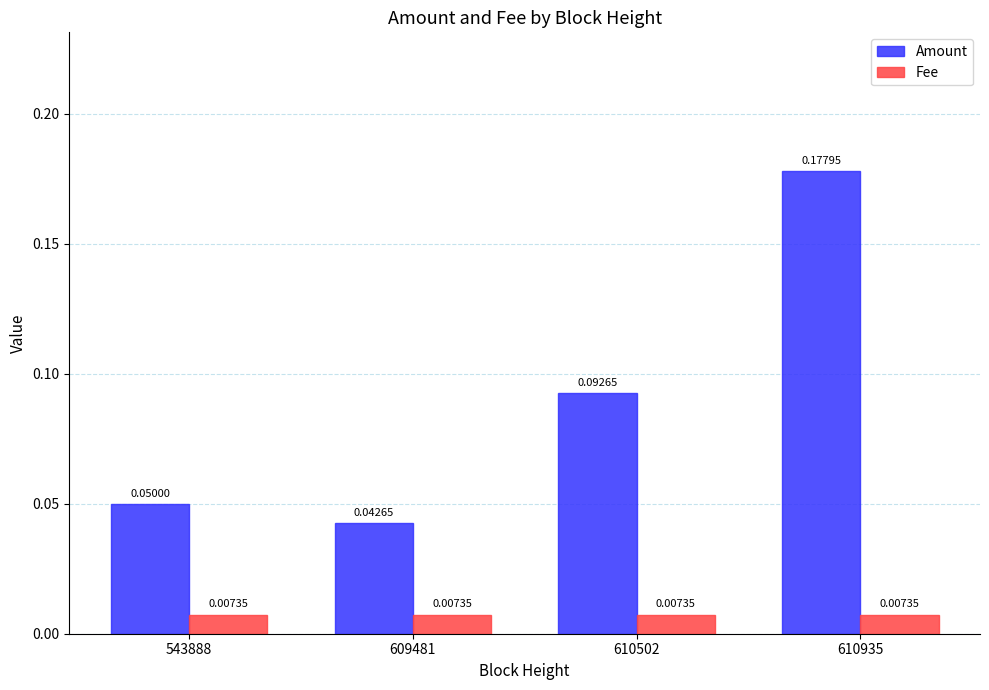

List the series in order of their overall mean, lowest first.

Fee, Amount